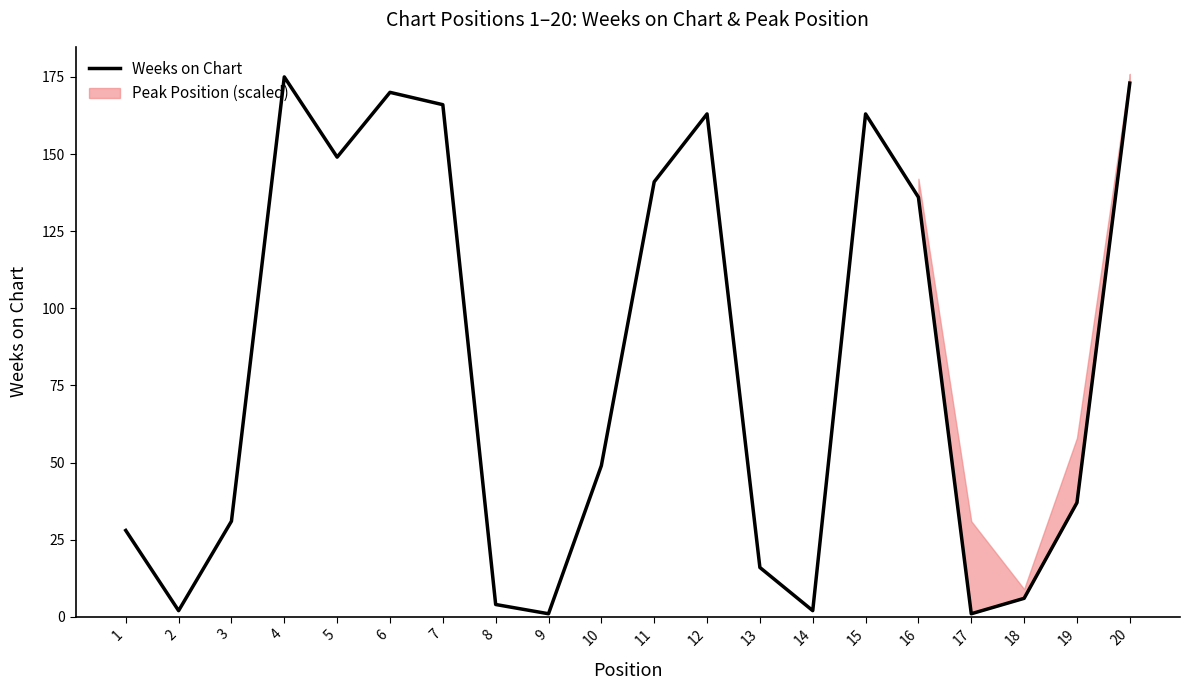

How many data points are less than 49?

10